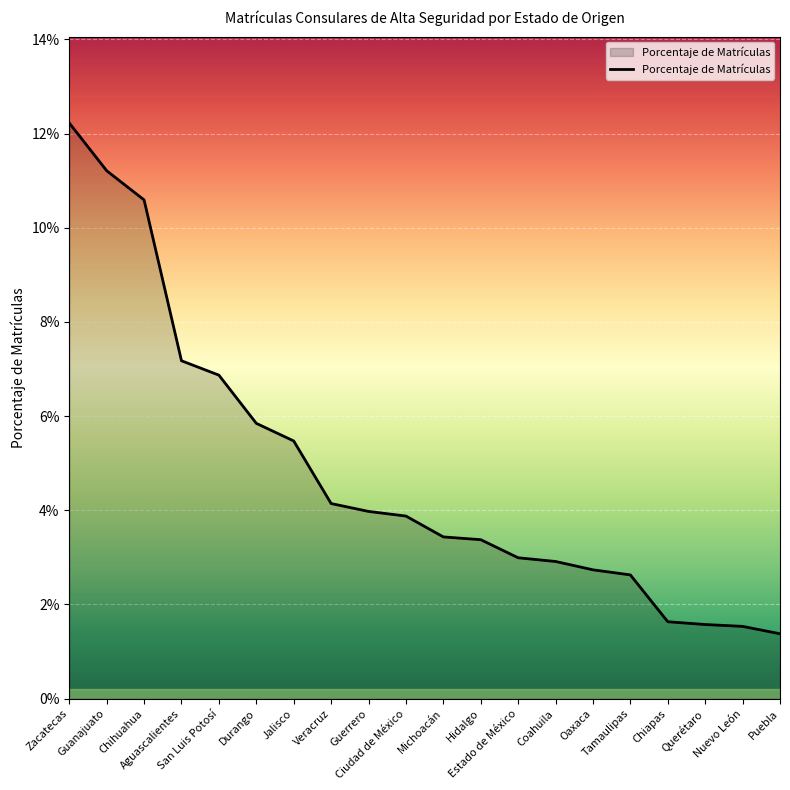

Rank the categories by value from highest to lowest.

Zacatecas, Guanajuato, Chihuahua, Aguascalientes, San Luis Potosí, Durango, Jalisco, Veracruz, Guerrero, Ciudad de México, Michoacán, Hidalgo, Estado de México, Coahuila, Oaxaca, Tamaulipas, Chiapas, Querétaro, Nuevo León, Puebla